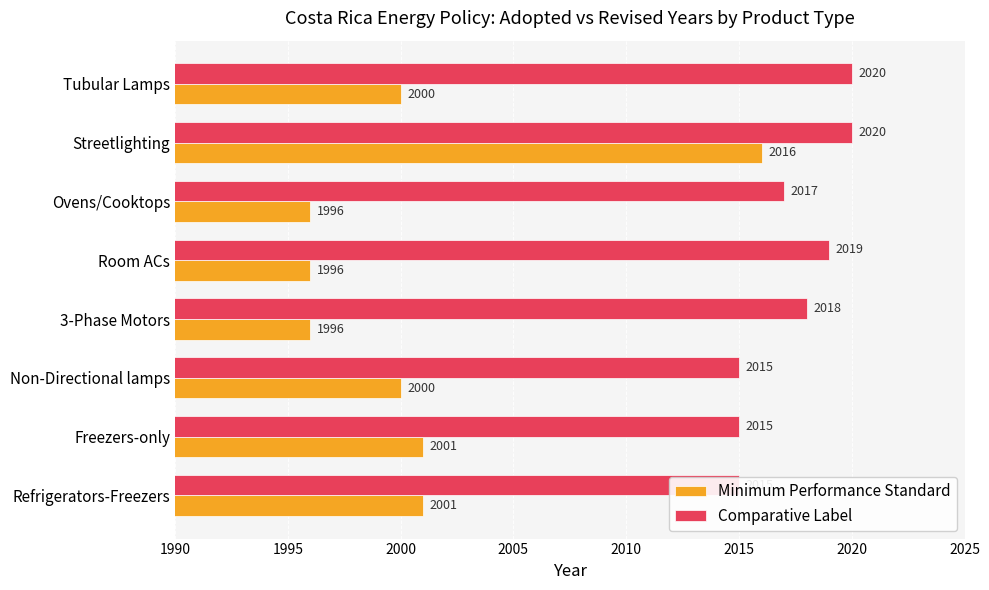

Reading left to right, list all the values displayed in this chart.

Minimum Performance Standard: 2001	2001	2000	1996	1996	1996	2016	2000
Comparative Label: 2015	2015	2015	2018	2019	2017	2020	2020